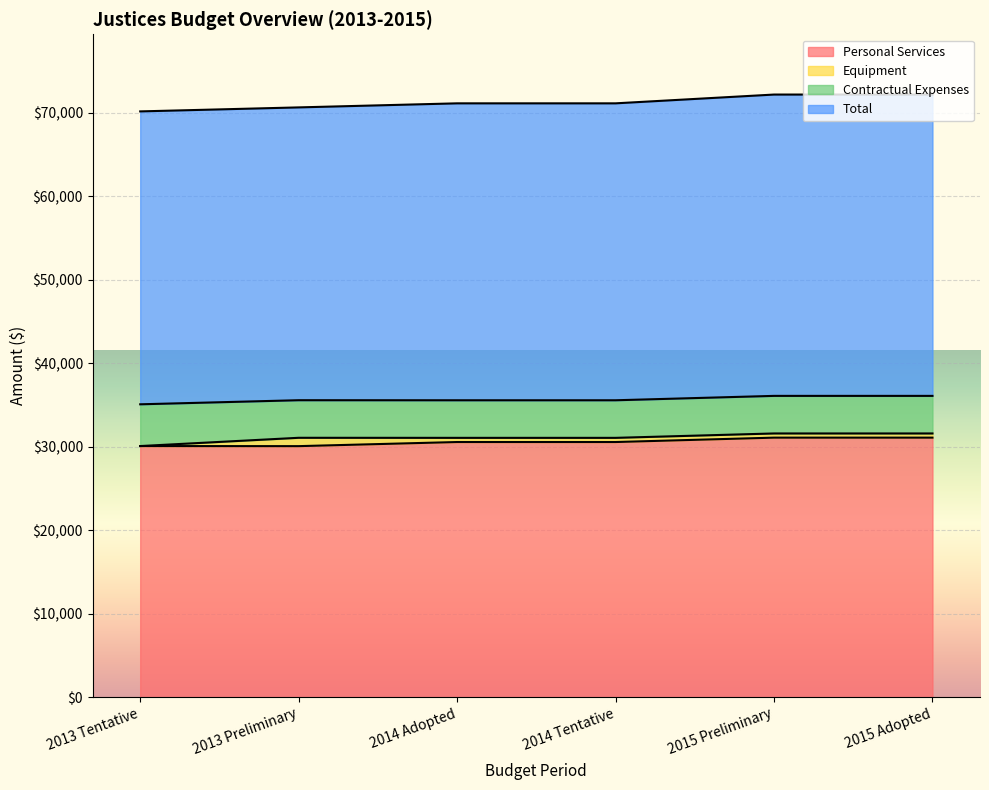

The Contractual Expenses series shows 4500.0 at 2014 Adopted. True or false?

True